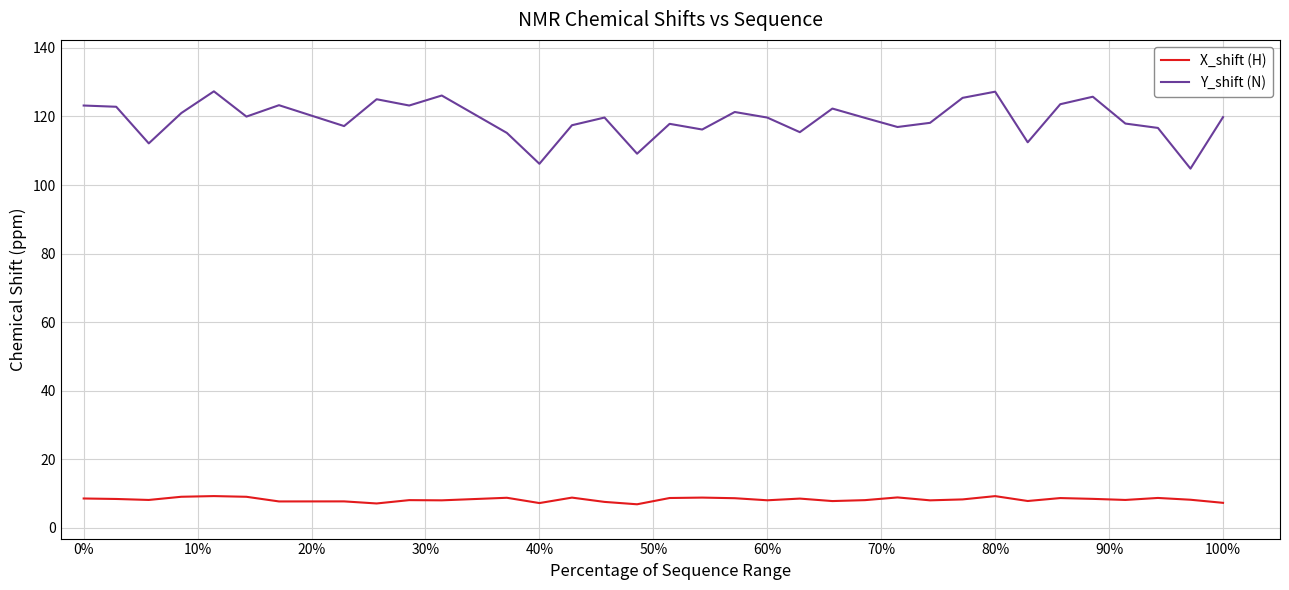

Which series has the largest total across all categories?

Y_shift (N)